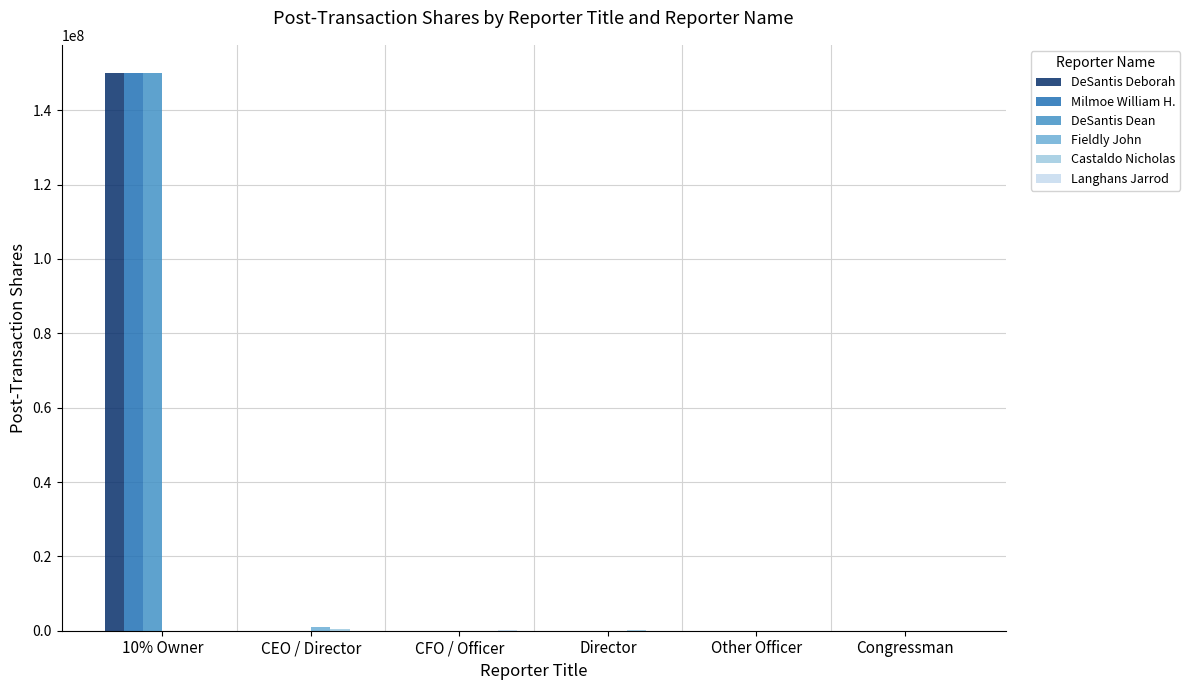

Which series has the widest spread of values?

Milmoe William H.